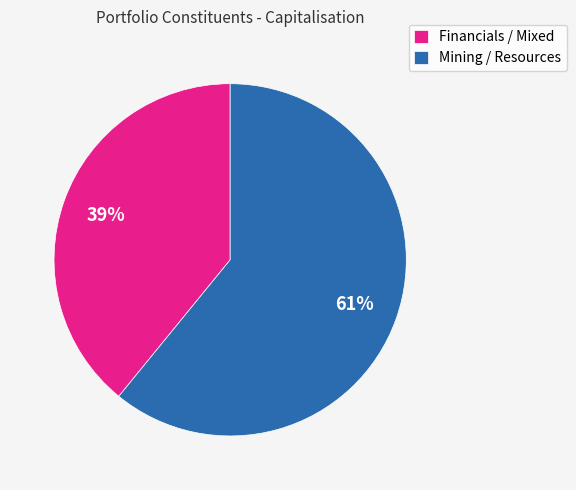

To the nearest percent, what is the average slice percentage?

50%